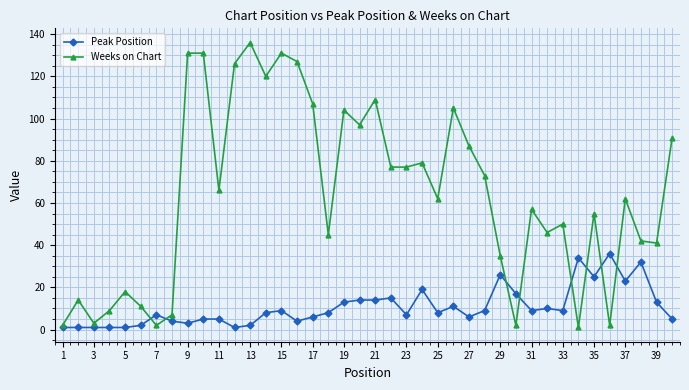

Reading left to right, what are all the values shown in this chart?

Peak Position: 1	1	1	1	1	2	7	4	3	5	5	1	2	8	9	4	6	8	13	14	14	15	7	19	8	11	6	9	26	17	9	10	9	34	25	36	23	32	13	5
Weeks on Chart: 2	14	3	9	18	11	2	7	131	131	66	126	136	120	131	127	107	45	104	97	109	77	77	79	62	105	87	73	35	2	57	46	50	1	55	2	62	42	41	91